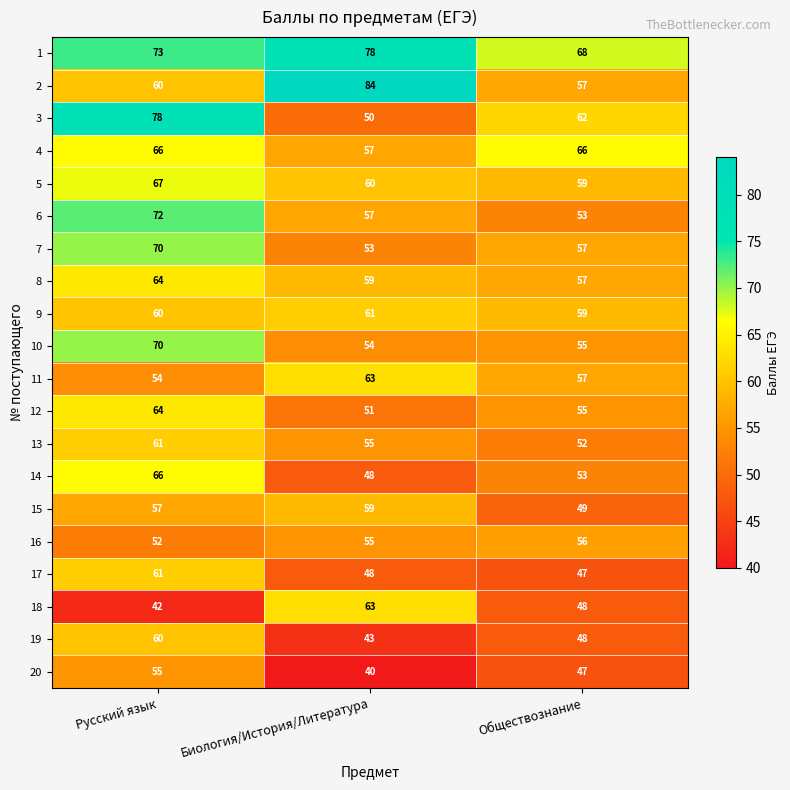

Which series has the largest total across all categories?

1